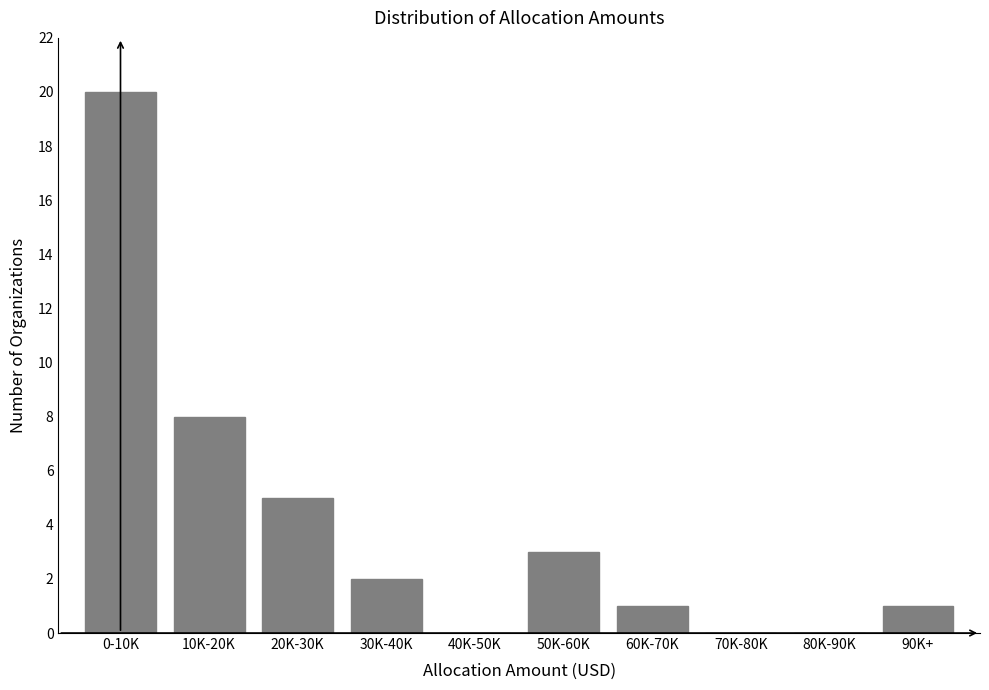

Reading left to right, transcribe all the data shown in this chart.

0-10K=20	10K-20K=8	20K-30K=5	30K-40K=2	40K-50K=0	50K-60K=3	60K-70K=1	70K-80K=0	80K-90K=0	90K+=1